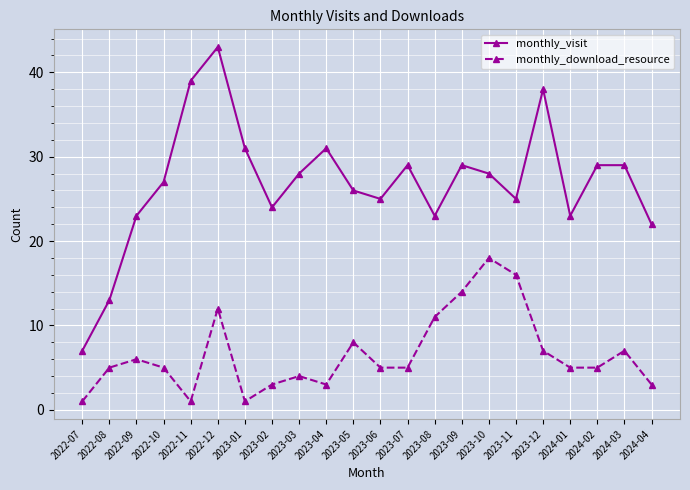

True or false: monthly_visit and monthly_download_resource intersect in this chart.

False